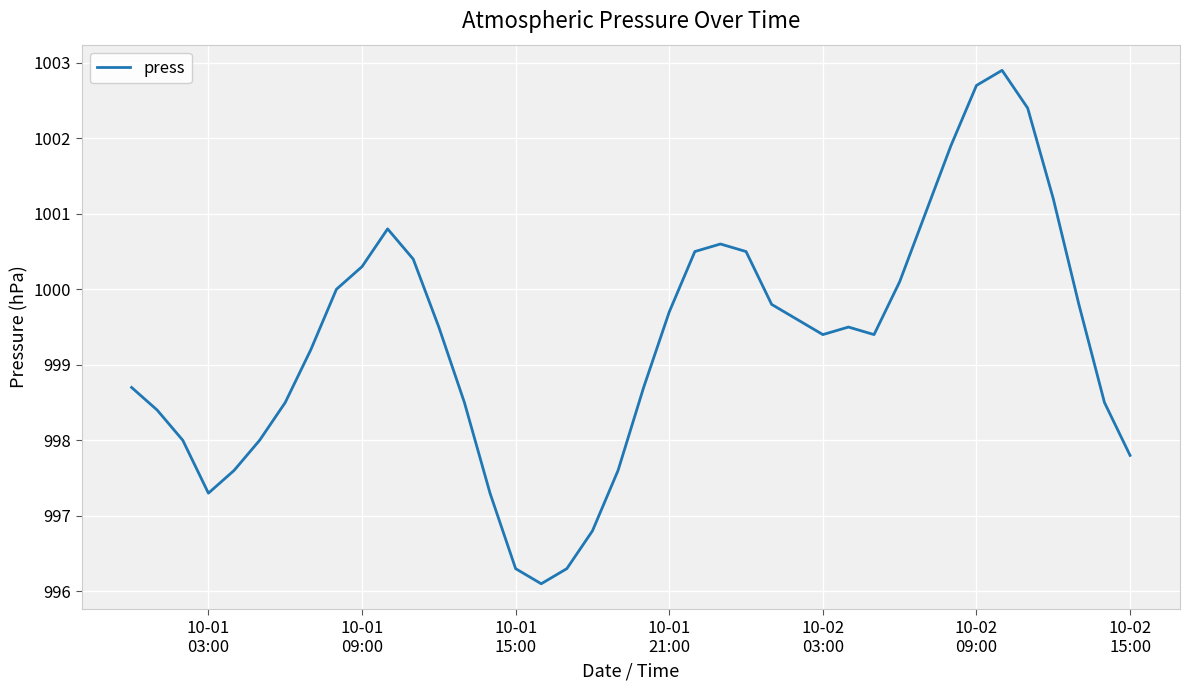

True or false: the data has more than 2 interior local peaks.

True